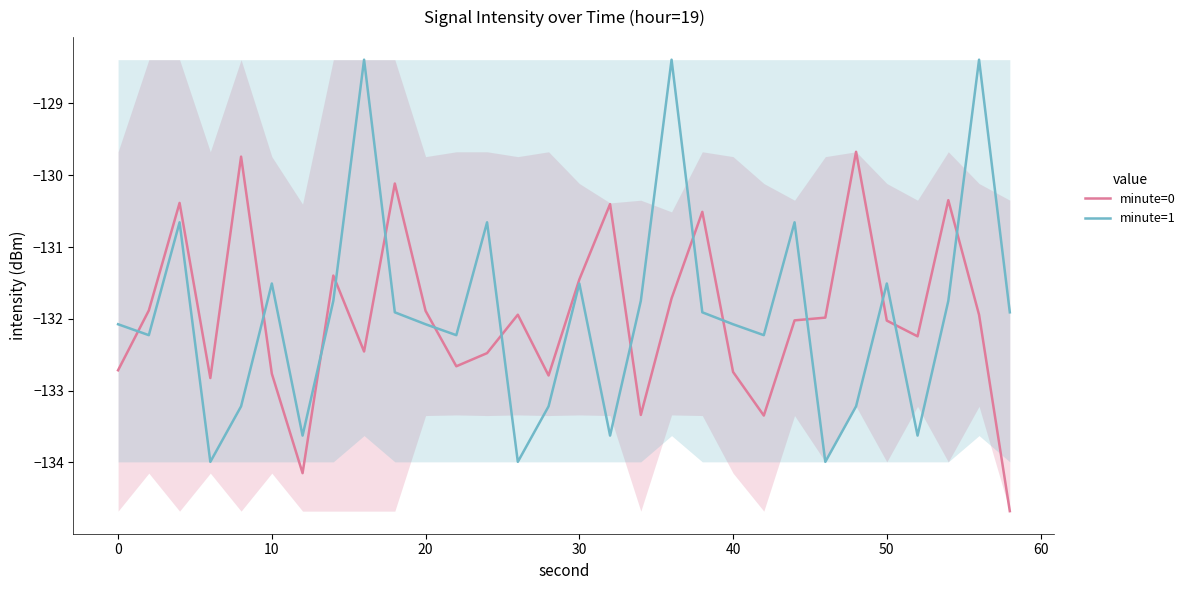

List the series in order of their peak value, highest first.

minute=1, minute=0